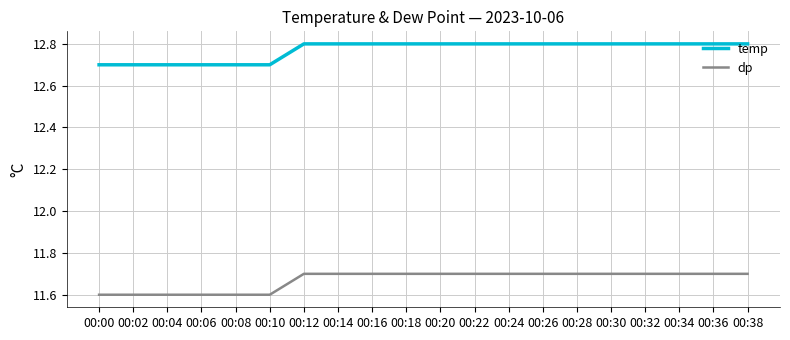

What is the approximate value of temp at 00:02?

12.7